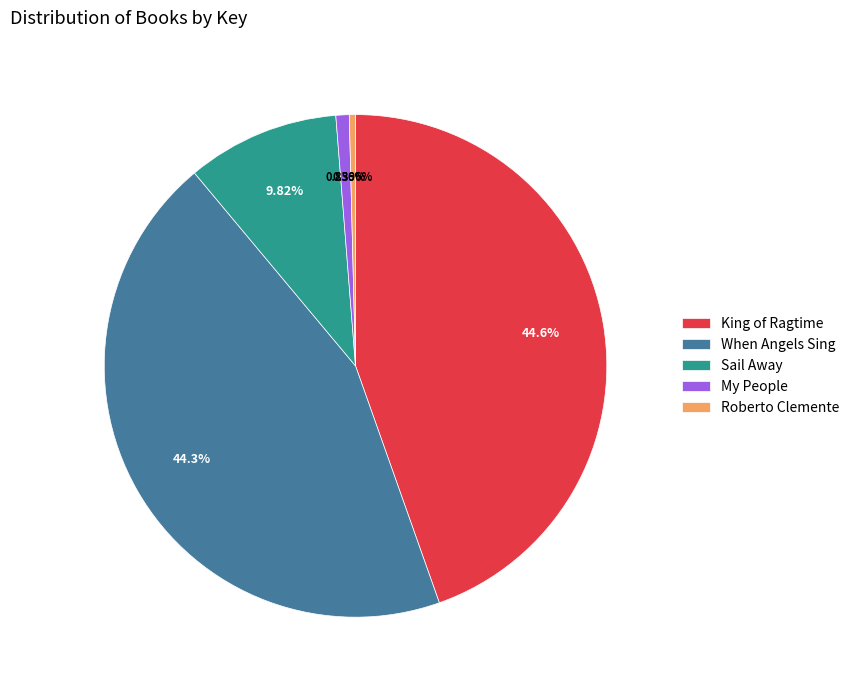

To the nearest percent, what percentage of the pie is Sail Away?

10%